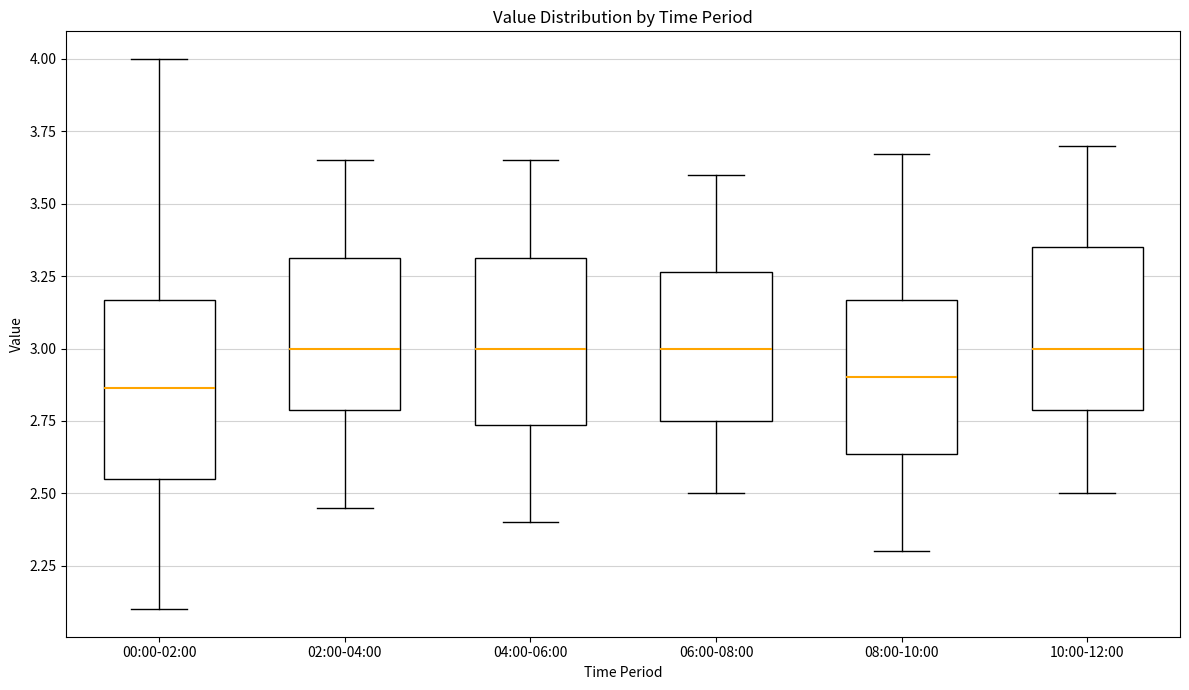

Reading left to right, transcribe this box plot: for each box, give where its median line is, the range the box spans, and where its two whiskers end, as read against the y-axis. The values are not printed on the chart, so give them approximately, as read against the axis.

00:00-02:00: median 2.85, box 2.55 to 3.15, whiskers 2.10 to 4.00
02:00-04:00: median 3.00, box 2.80 to 3.30, whiskers 2.45 to 3.65
04:00-06:00: median 3.00, box 2.75 to 3.30, whiskers 2.40 to 3.65
06:00-08:00: median 3.00, box 2.75 to 3.25, whiskers 2.50 to 3.60
08:00-10:00: median 2.90, box 2.65 to 3.15, whiskers 2.30 to 3.65
10:00-12:00: median 3.00, box 2.80 to 3.35, whiskers 2.50 to 3.70